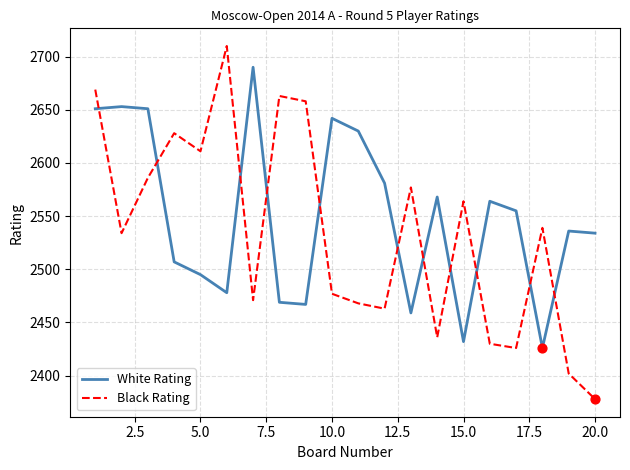

Which series has the largest total across all categories?

White Rating